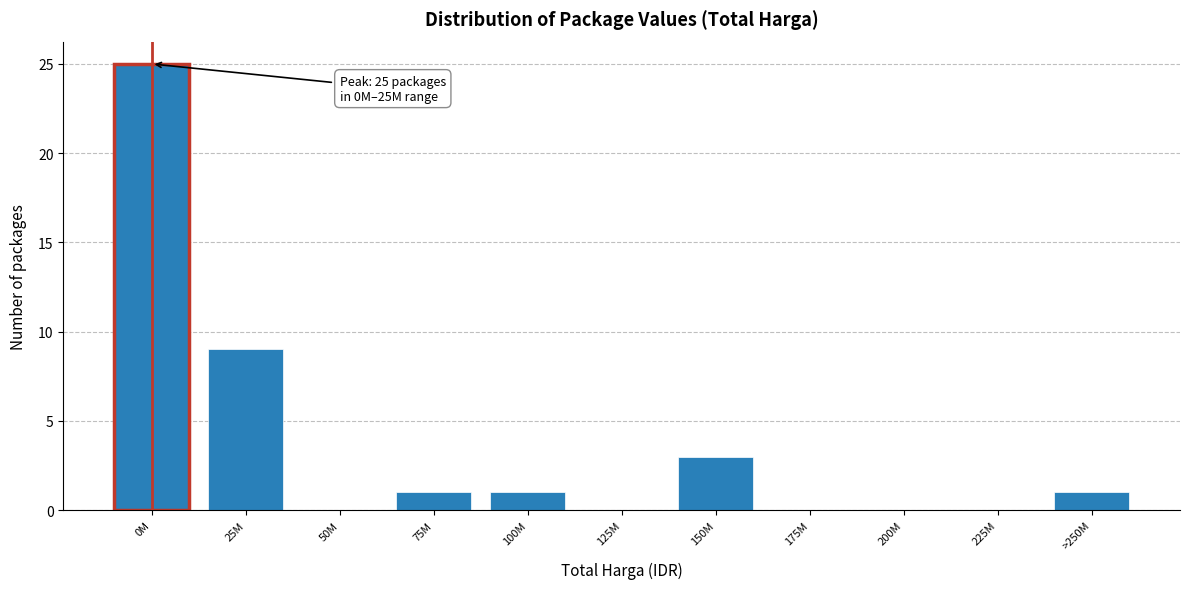

Reading left to right, what are all the values shown in this chart?

0M=25	25M=9	50M=0	75M=1	100M=1	125M=0	150M=3	175M=0	200M=0	225M=0	>250M=1